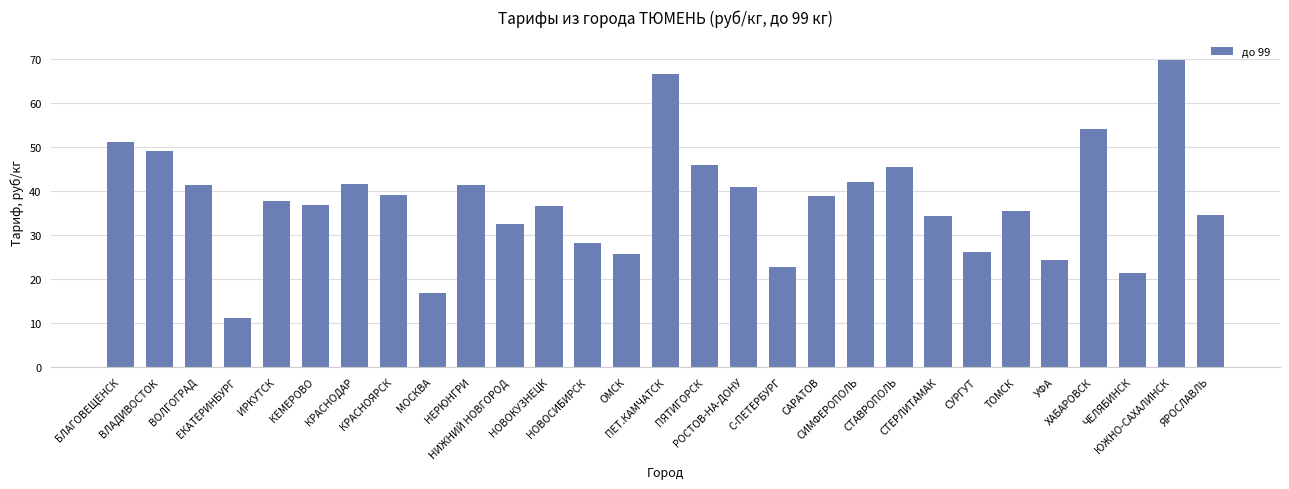

What is the value of the 12th bar from the left?

36.6